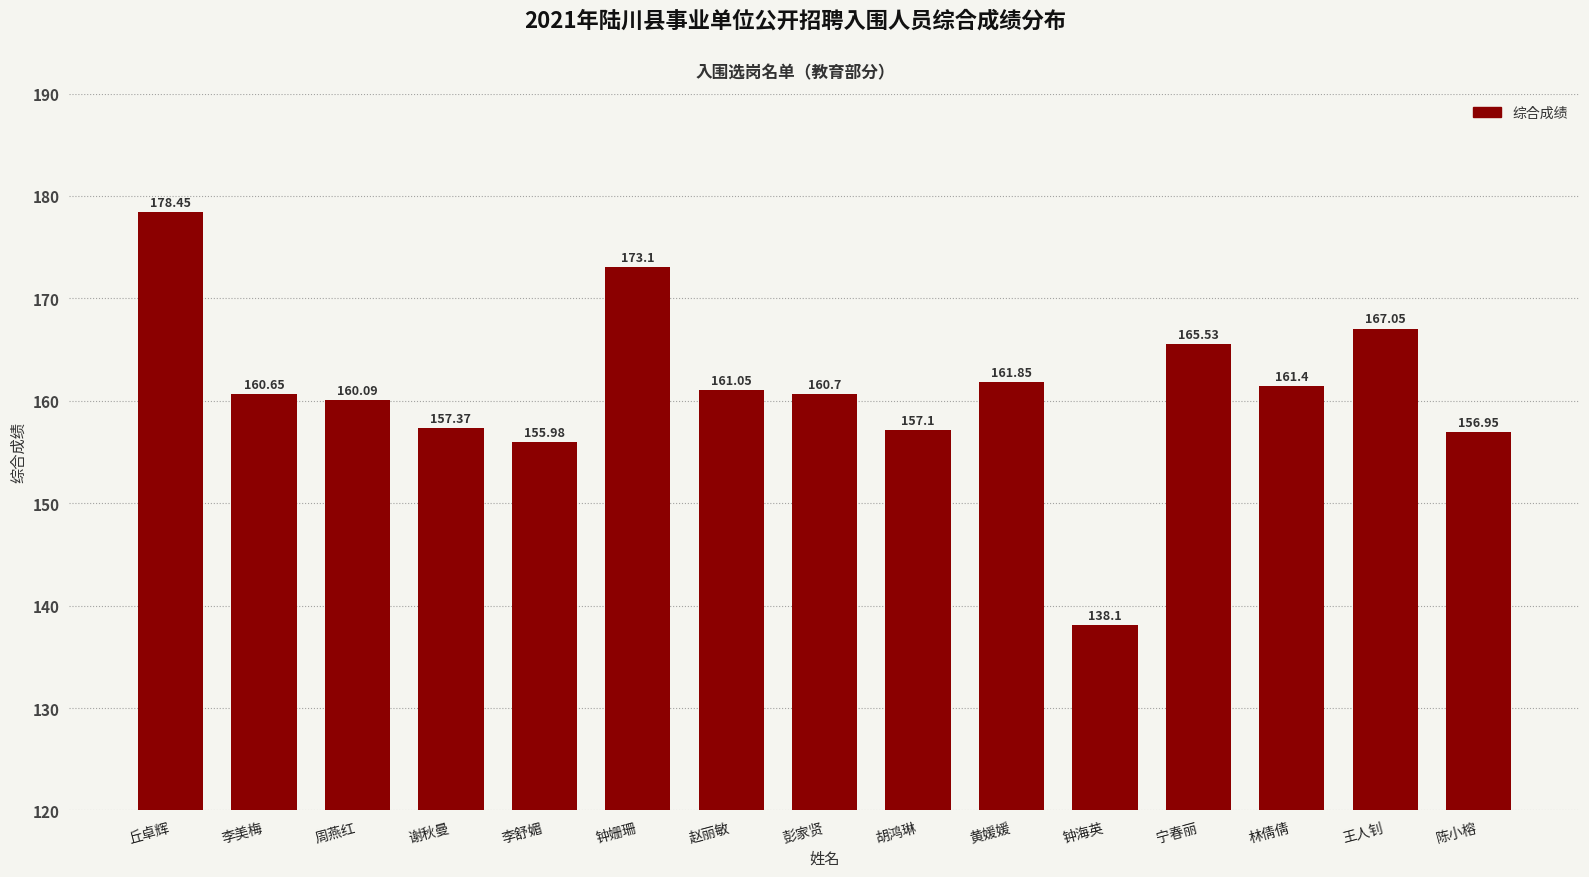

Are the bars grouped side by side (vs. stacked)?

No